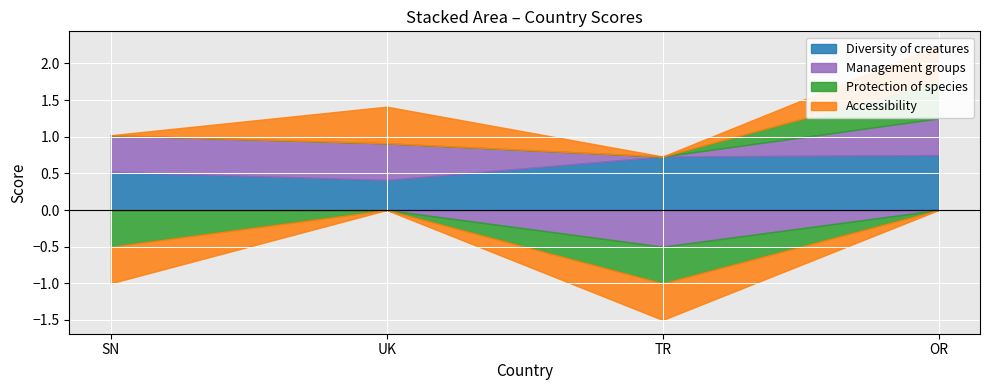

What is the minimum value for Diversity of creatures?

0.4